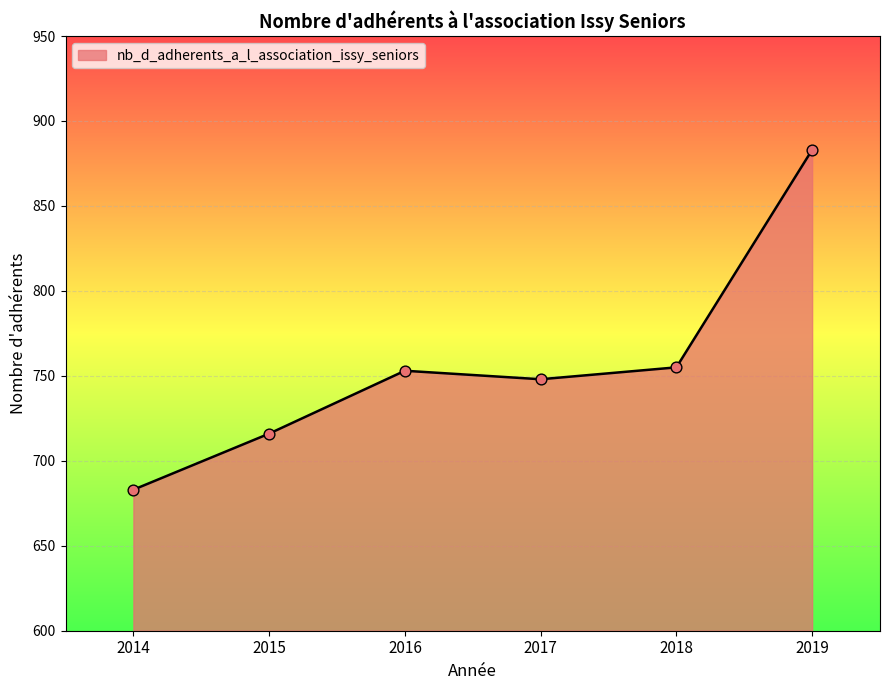

What is the change in value from 2017 to 2019?

+135